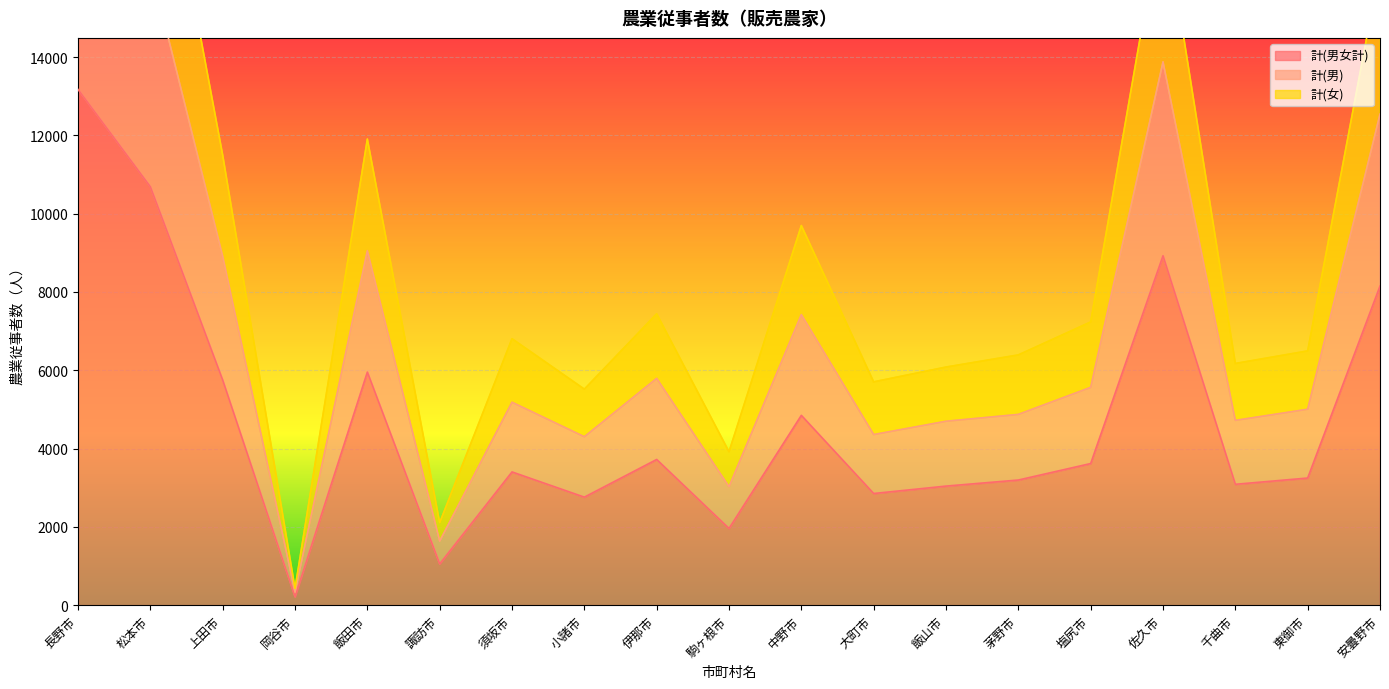

At which label does 計(男女計) reach its peak?

長野市